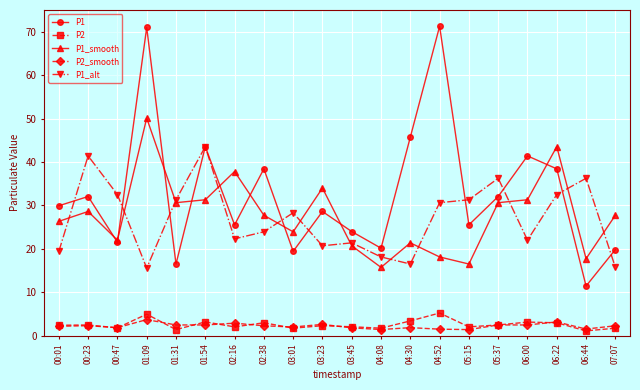

True or false: P2 and P1_alt cross at least once.

False